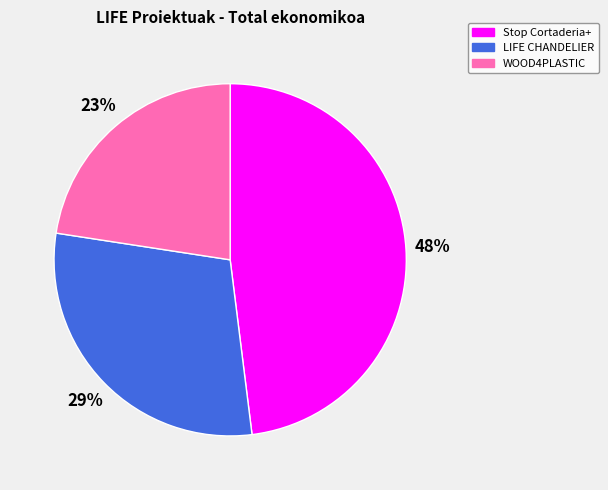

Do Stop Cortaderia+ and WOOD4PLASTIC together represent more than half of the pie?

Yes